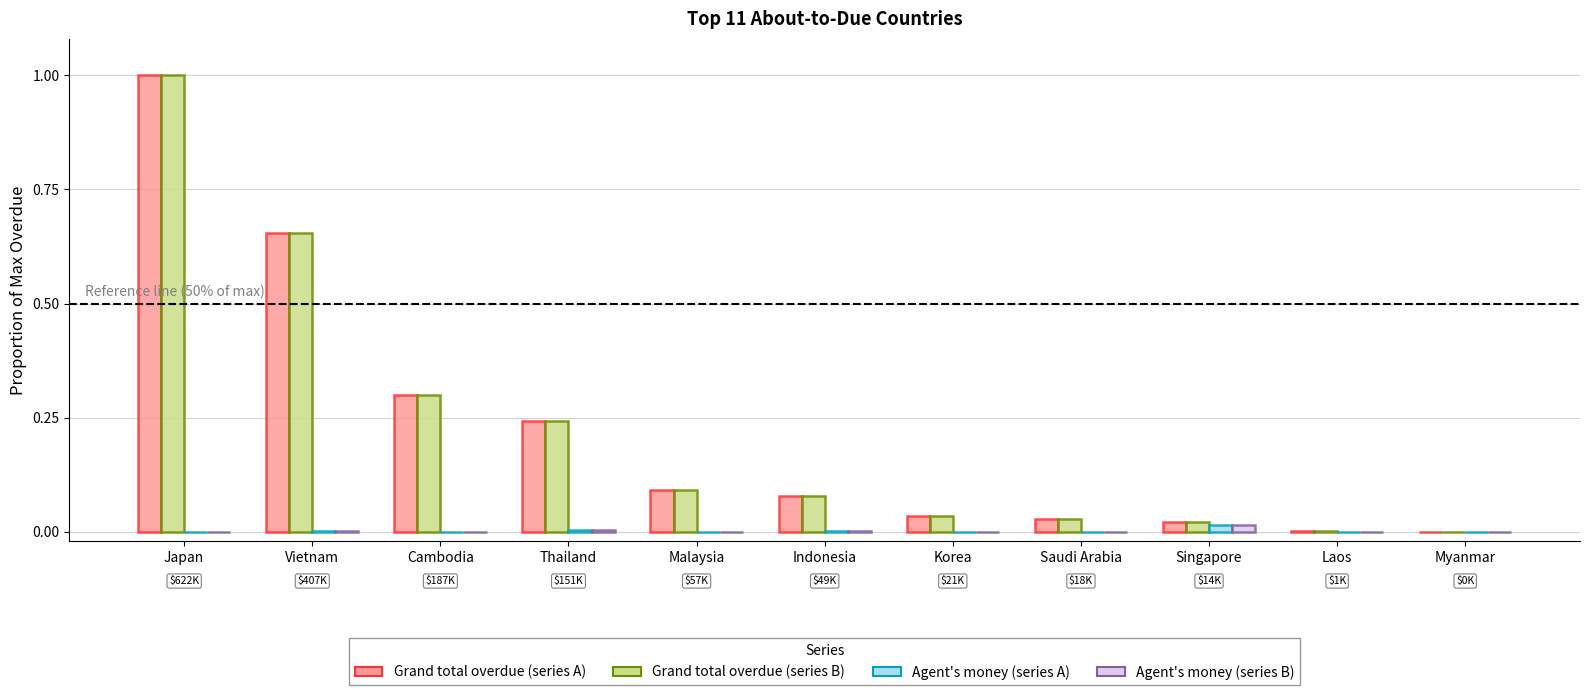

What is the total value across all series at Japan?

2.0